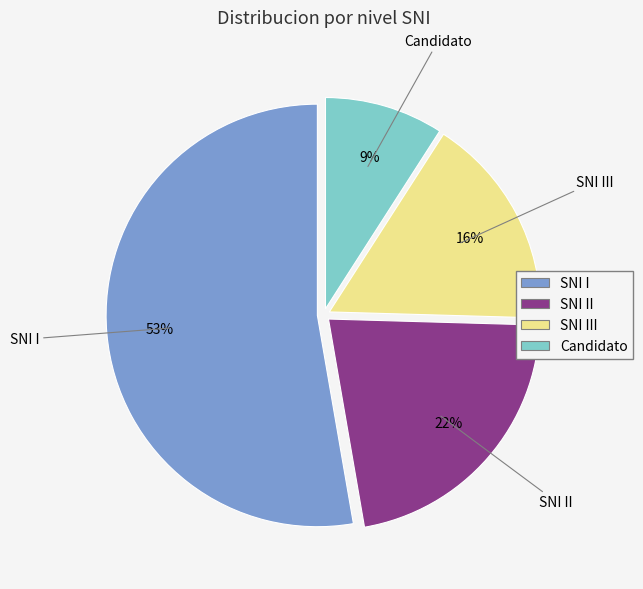

Is there any slice that represents more than half of the pie?

Yes